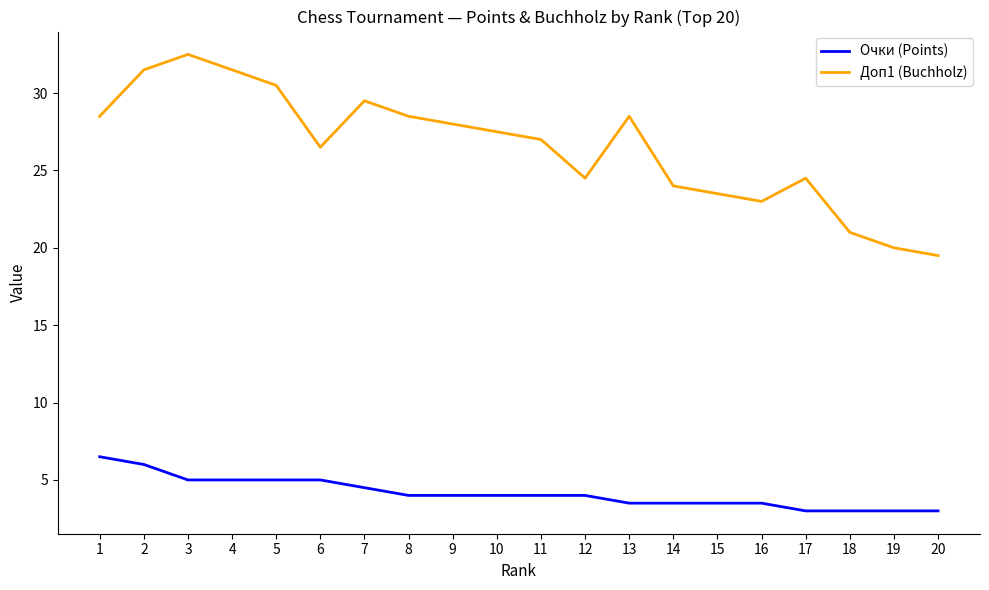

What are all the series names shown in the legend?

Очки (Points), Доп1 (Buchholz)